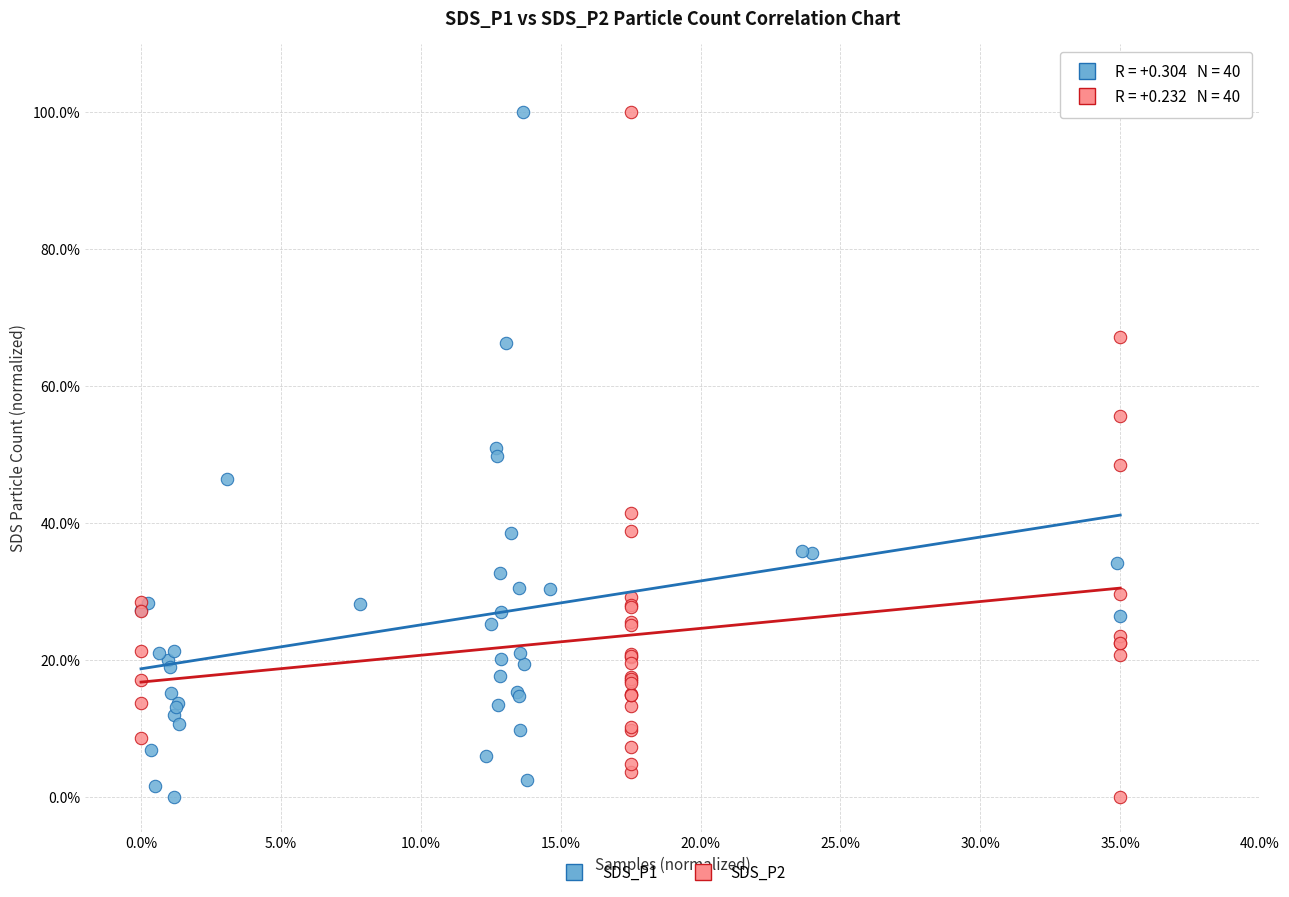

What are all the series names shown in the legend?

SDS_P1, SDS_P2